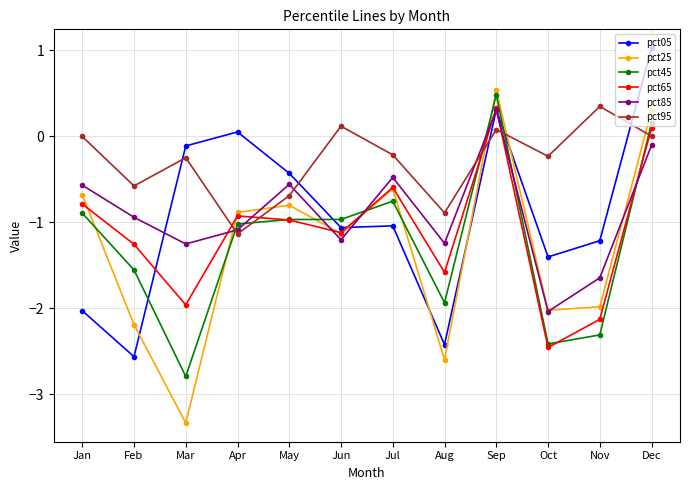

How many lines are shown in the chart?

6